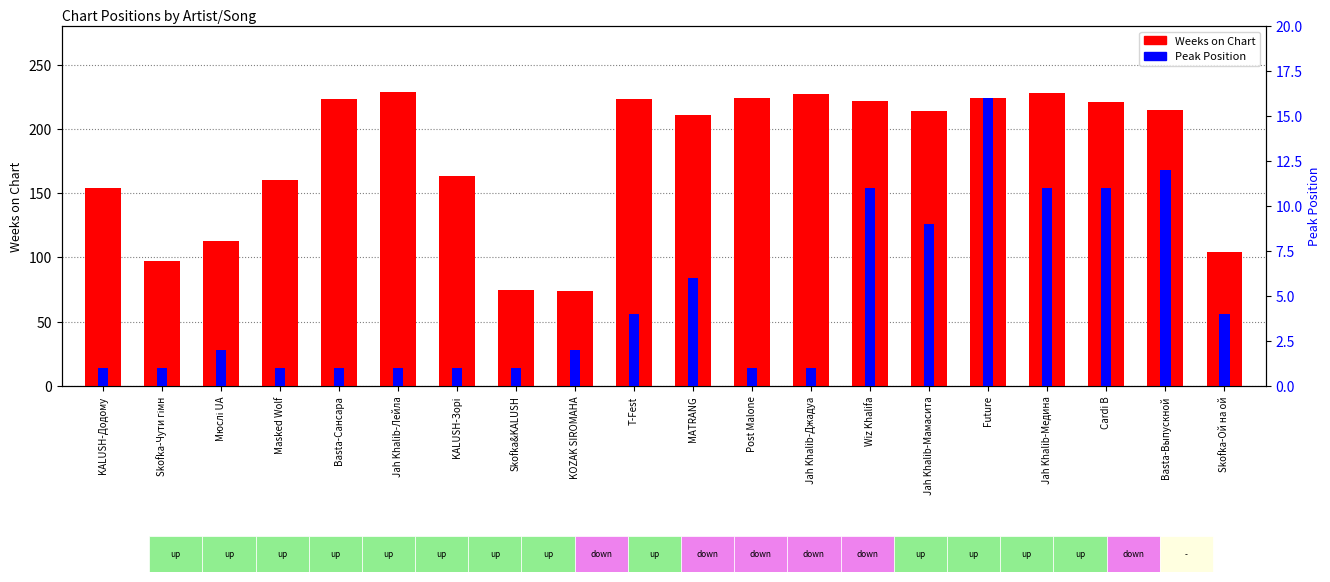

Count the number of categories in the chart.

20